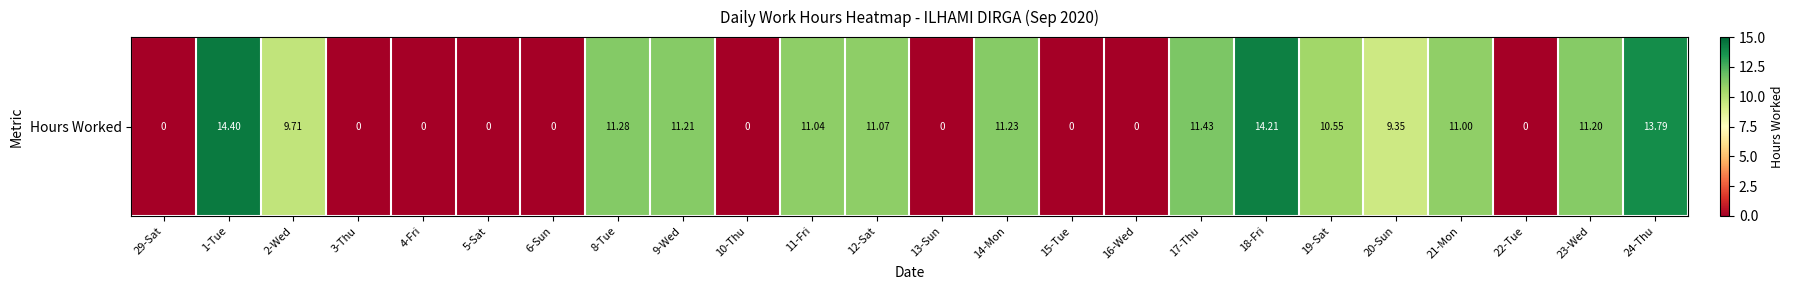

At which label is the value closest to 7?

20-Sun